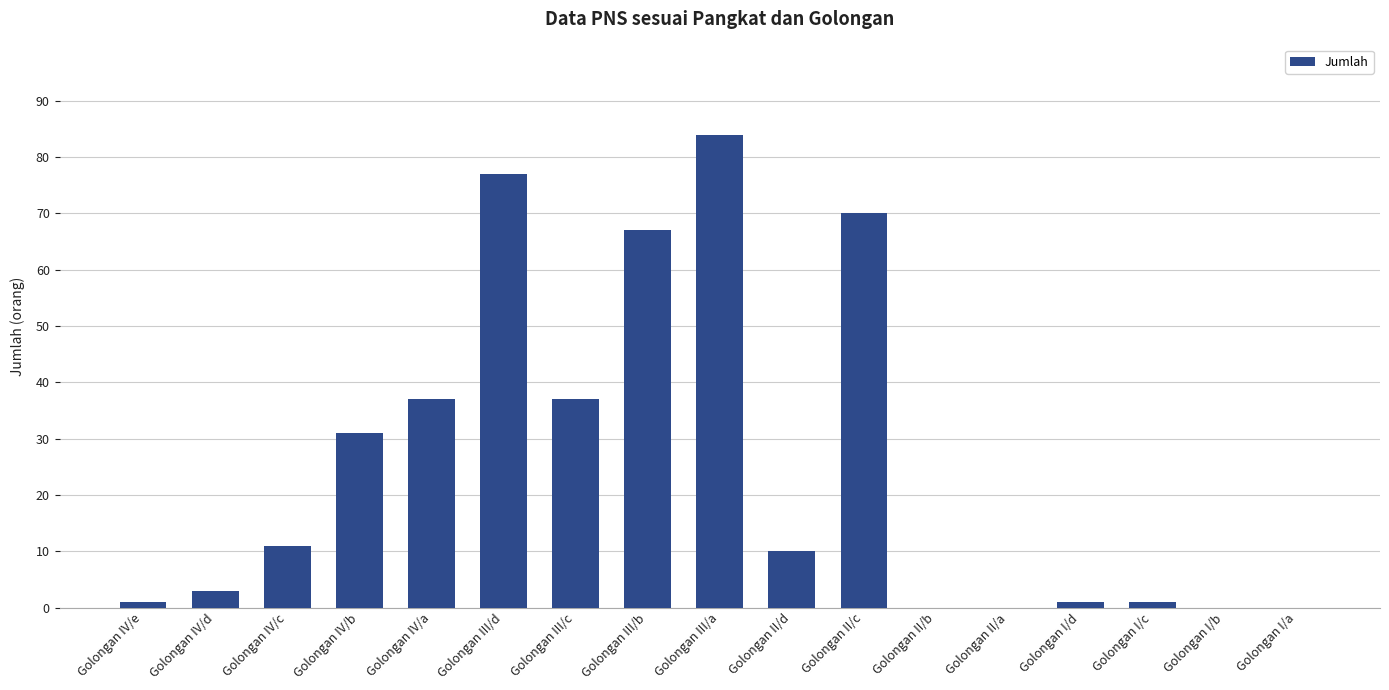

Between Golongan II/b and Golongan II/d, which is larger?

Golongan II/d